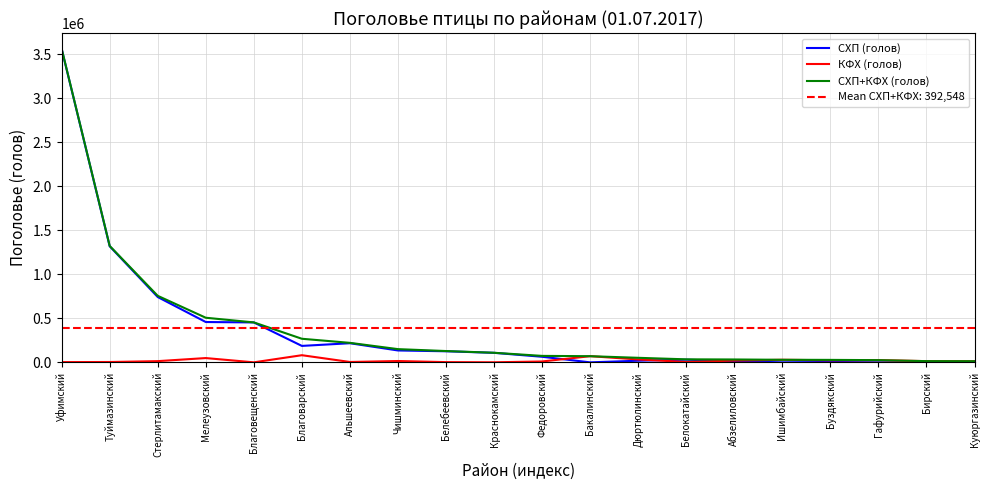

What is the highest value of the СХП+КФХ (голов) series?

3564188